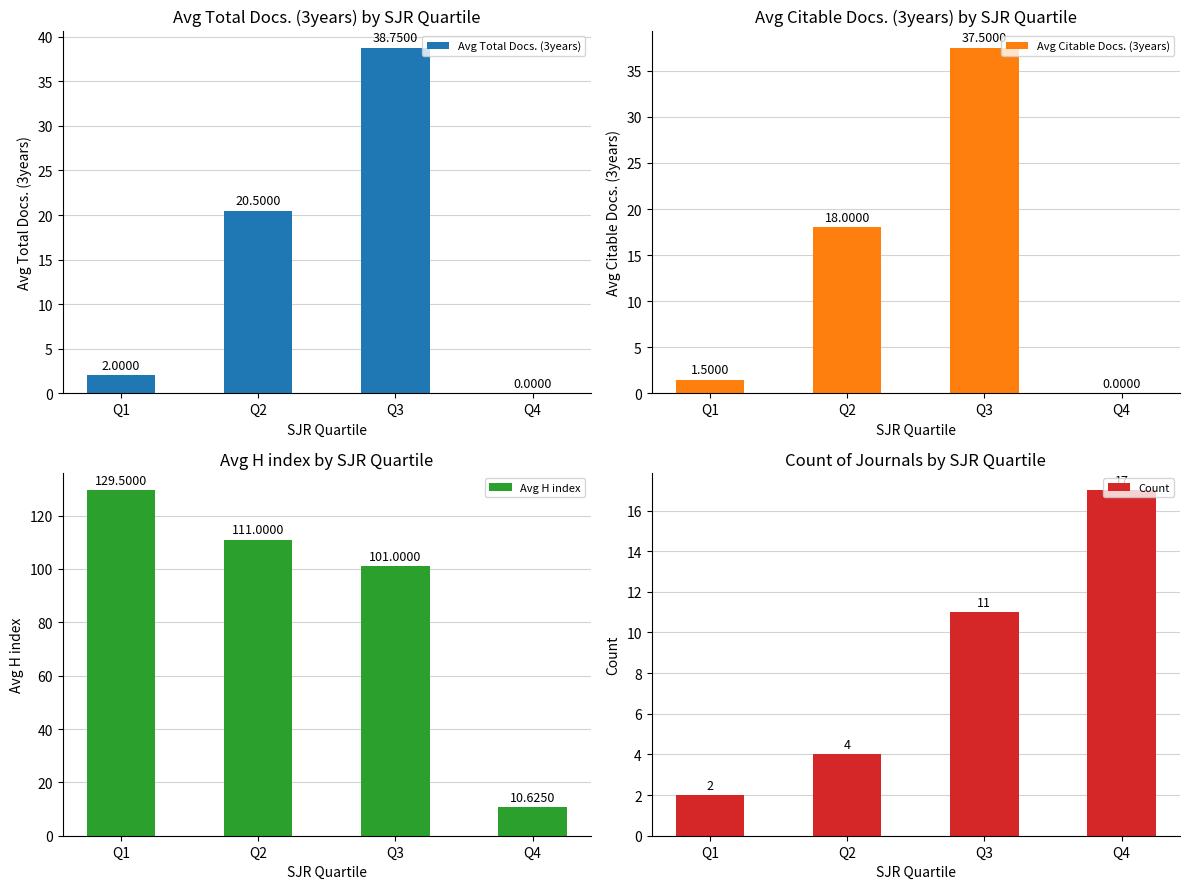

At which label is Avg H index closest to 70?

Q3